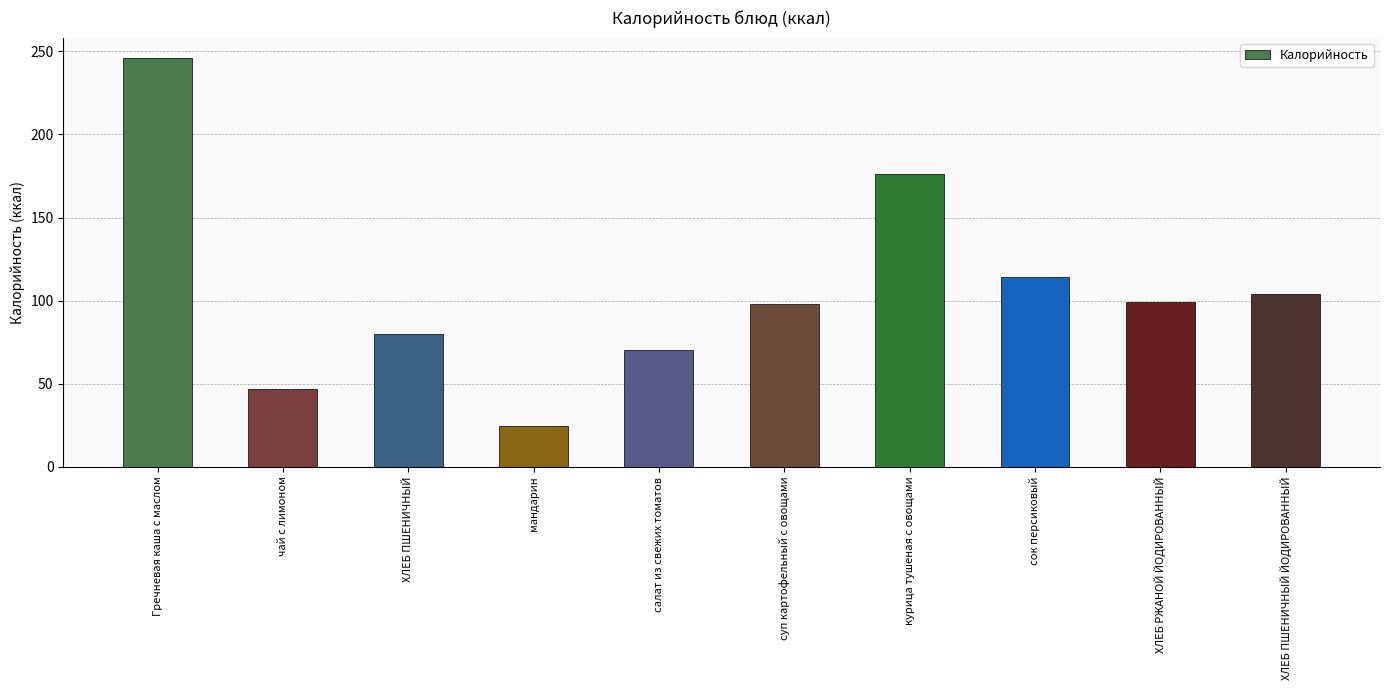

What is the difference between the maximum and minimum values?

221.2